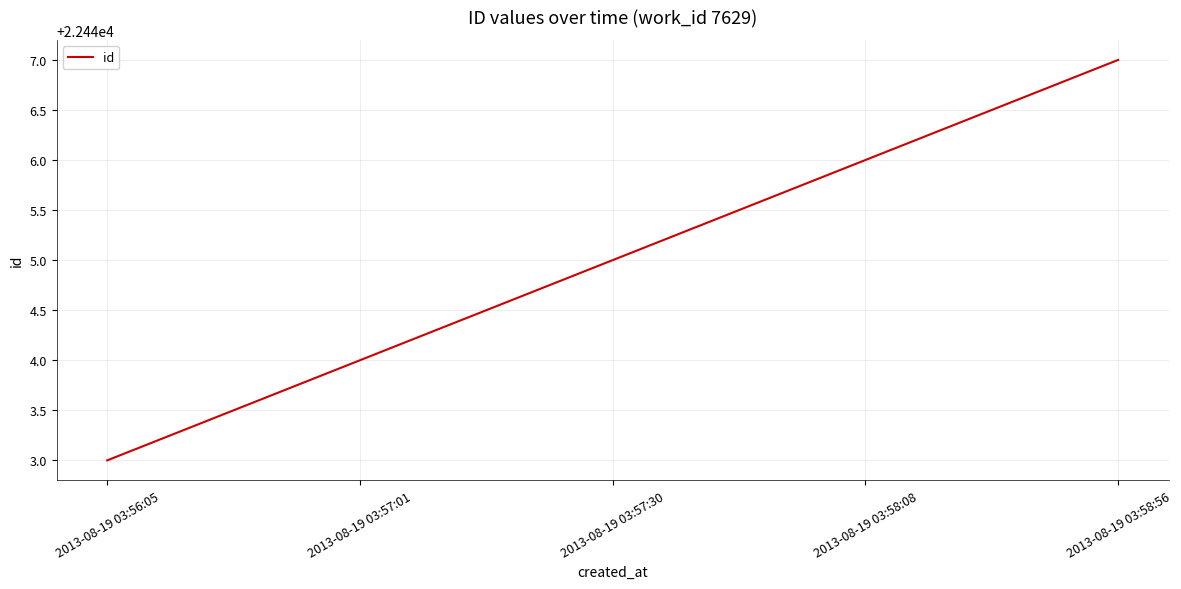

True or false: the data shows 5025 at 2013-08-19 03:57:30.

False